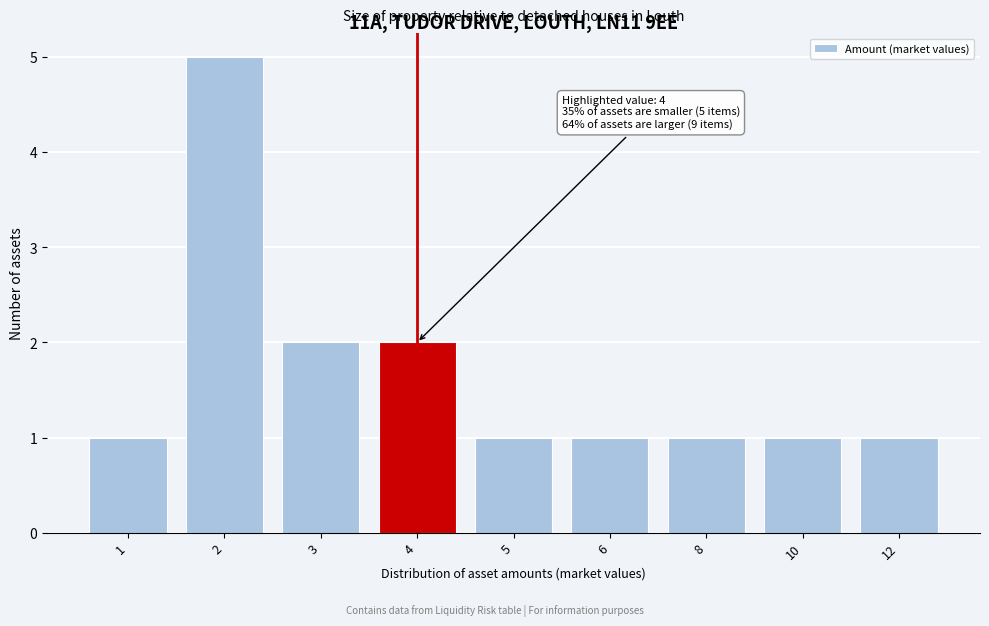

Reading right to left, what are all the values shown in this chart?

12=1	10=1	8=1	6=1	5=1	4=2	3=2	2=5	1=1